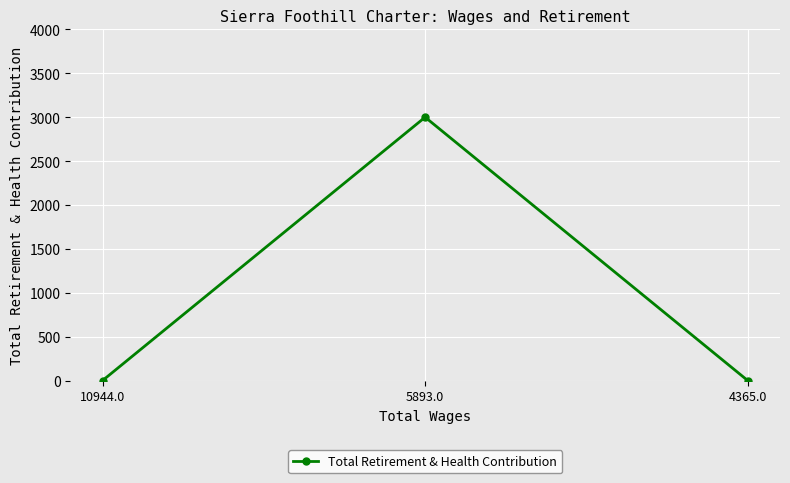

Reading left to right, what are all the values shown in this chart?

10944.0=0	5893.0=3000	4365.0=0